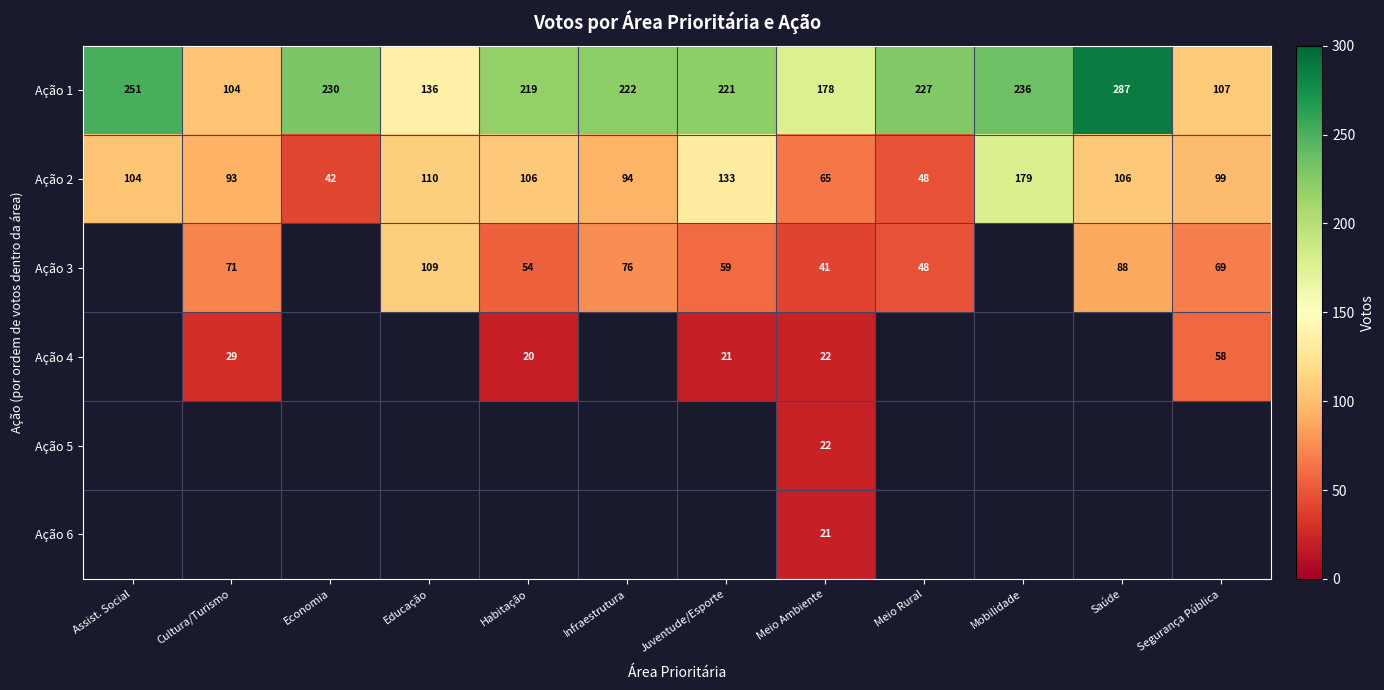

What is the spread (max minus min) of values at Infraestrutura?

146.0